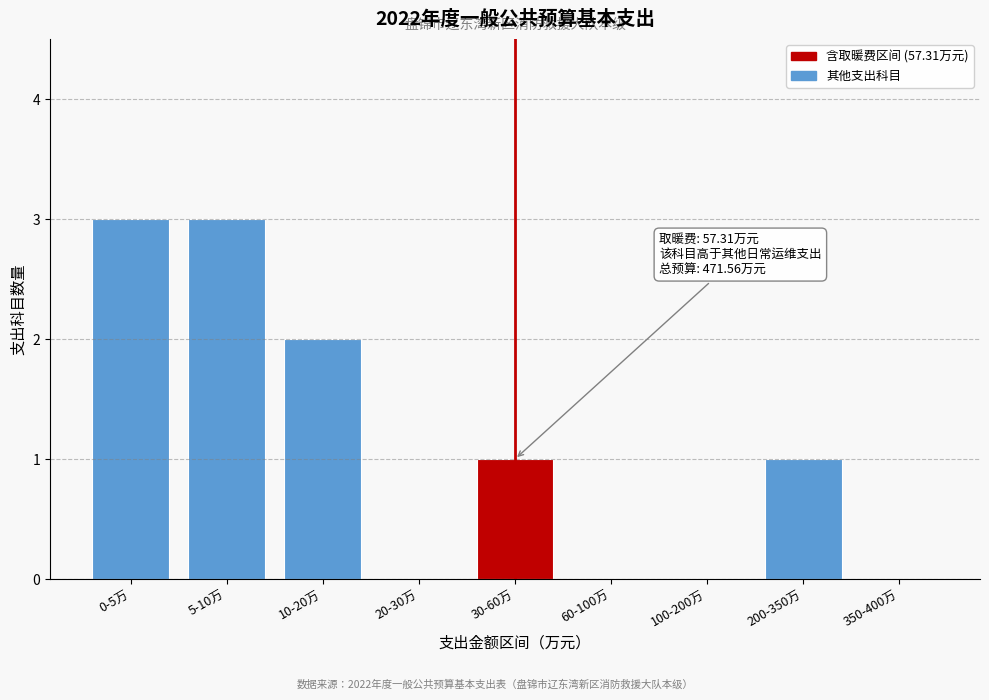

Reading left to right, transcribe all the data shown in this chart.

0-5万=3	5-10万=3	10-20万=2	20-30万=0	30-60万=1	60-100万=0	100-200万=0	200-350万=1	350-400万=0